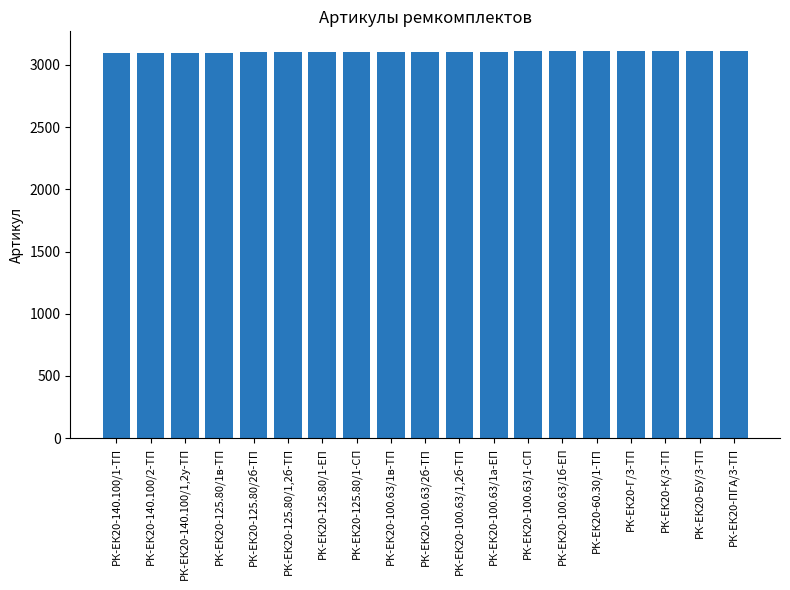

How many bars are there in total?

19